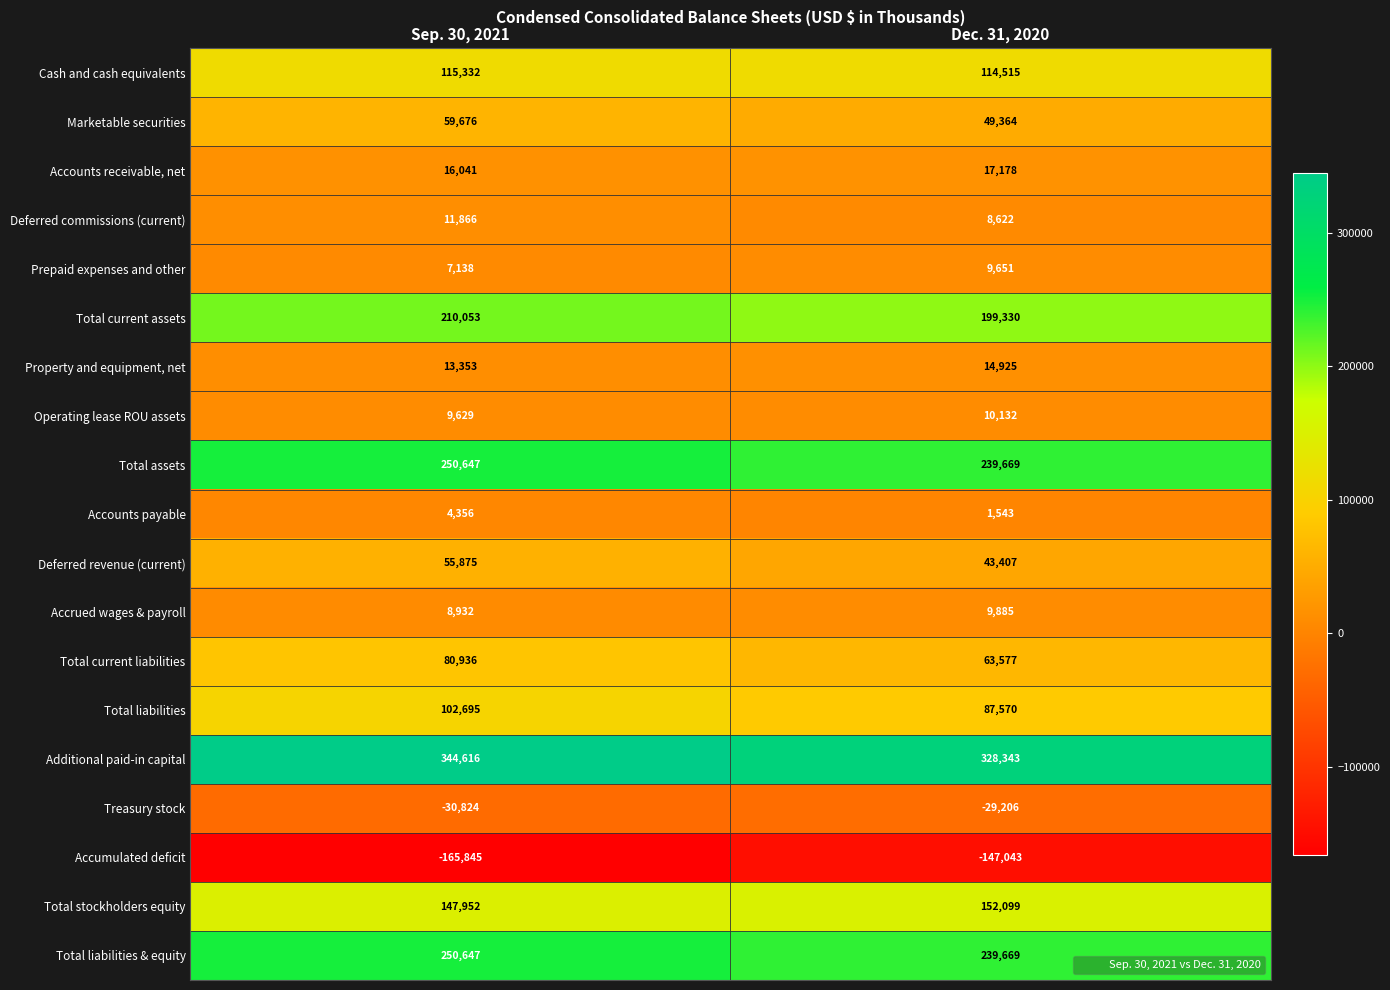

Is it true that Operating lease ROU assets equals 13282 at Dec. 31, 2020?

False